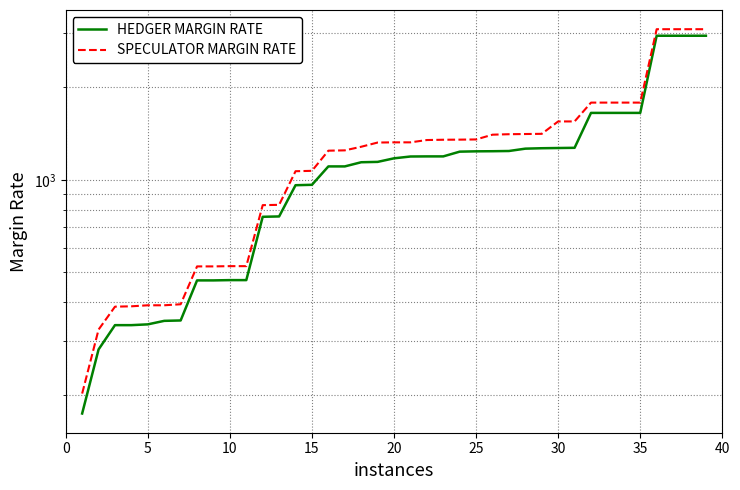

What is the sum of all SPECULATOR MARGIN RATE values?

49676